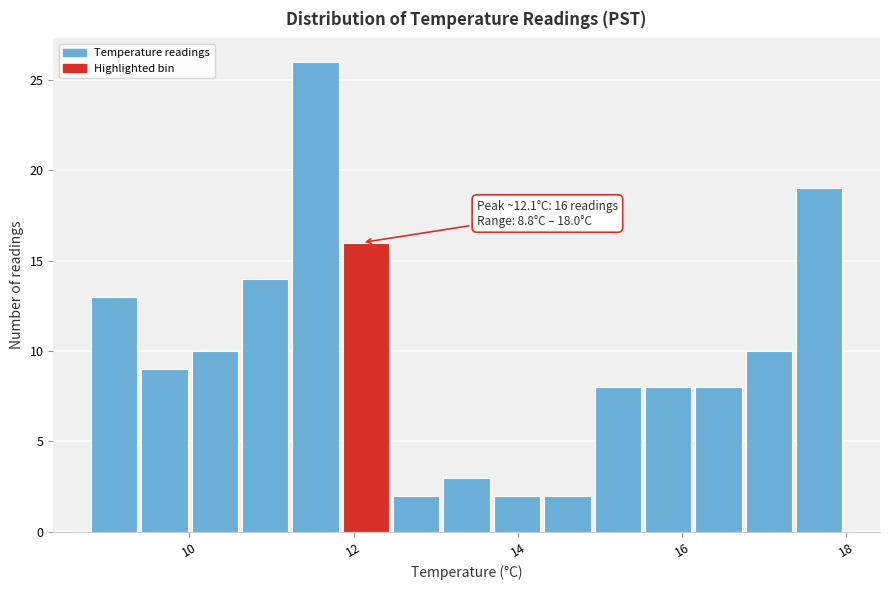

Around what value on the x-axis is the tallest bar? Give the approximate position of its centre, as read against the axis.

11.6